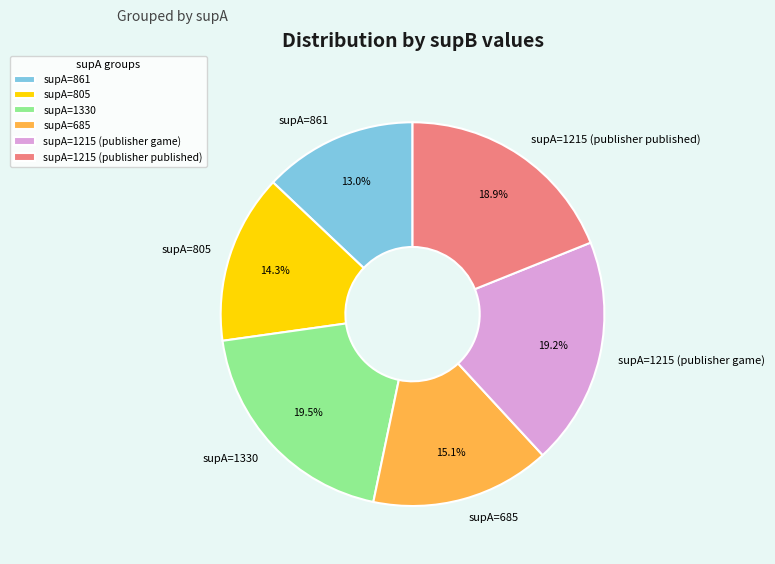

Combined, do supA=1330 and supA=1215 (publisher game) account for over 50%?

No